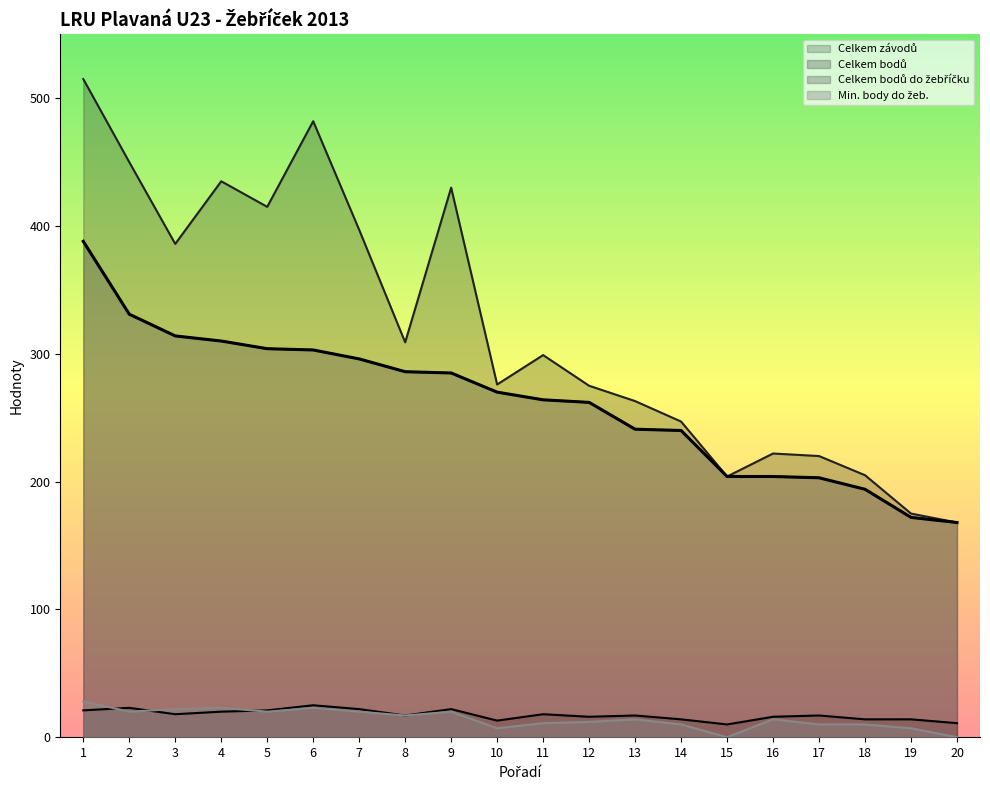

Reading left to right, transcribe all the data shown in this chart.

Celkem závodů: 1=21	2=23	3=18	4=20	5=21	6=25	7=22	8=17	9=22	10=13	11=18	12=16	13=17	14=14	15=10	16=16	17=17	18=14	19=14	20=11
Celkem bodů: 1=515	2=450	3=386	4=435	5=415	6=482	7=397	8=309	9=430	10=276	11=299	12=275	13=263	14=247	15=204	16=222	17=220	18=205	19=175	20=168
Celkem bodů do žebříčku: 1=388	2=331	3=314	4=310	5=304	6=303	7=296	8=286	9=285	10=270	11=264	12=262	13=241	14=240	15=204	16=204	17=203	18=194	19=172	20=168
Min. body do žeb.: 1=28	2=20	3=22	4=23	5=20	6=23	7=20	8=17	9=20	10=7	11=11	12=12	13=14	14=10	15=0	16=14	17=10	18=10	19=7	20=0